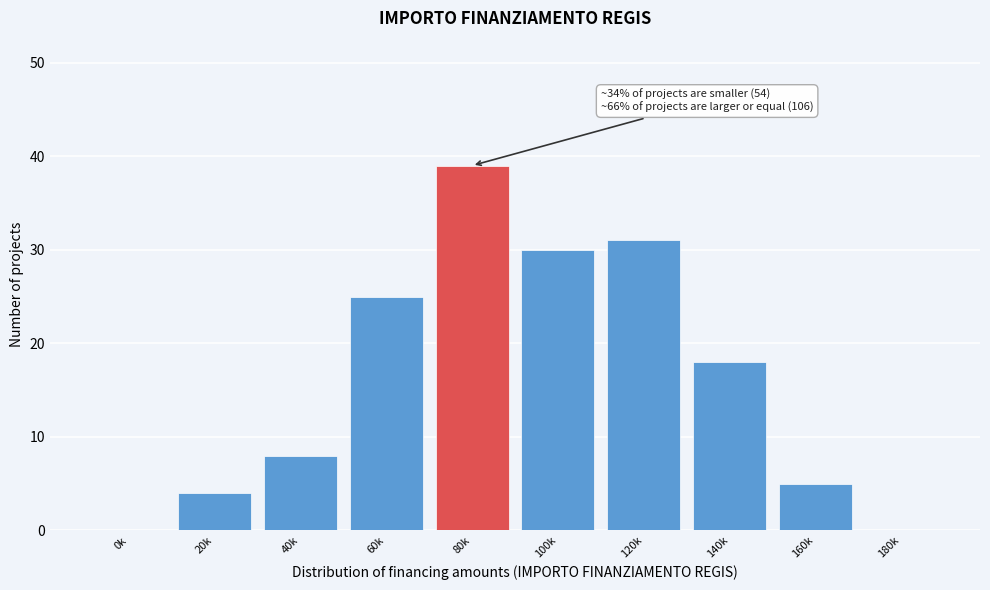

Reading left to right, what are all the values shown in this chart?

0k=0	20k=4	40k=8	60k=25	80k=39	100k=30	120k=31	140k=18	160k=5	180k=0